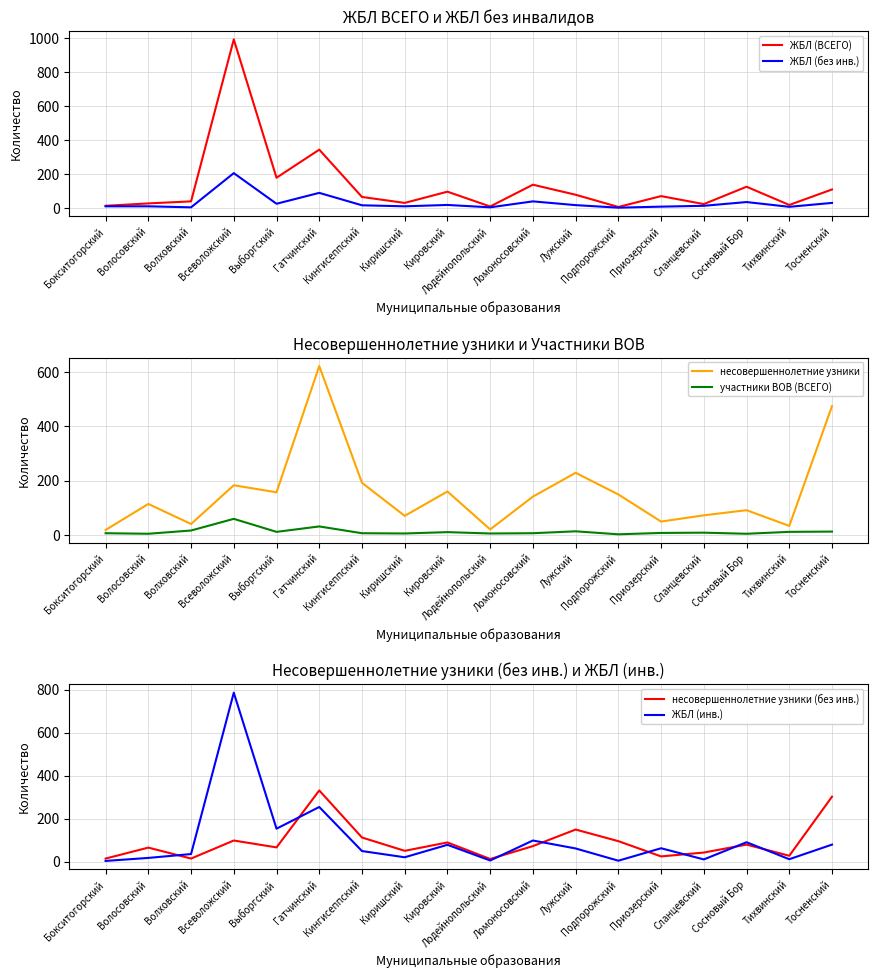

Reading left to right, list all the values displayed in this chart.

ЖБЛ (ВСЕГО): 15	29	41	993	180	345	67	32	98	11	139	80	8	72	25	127	20	111
ЖБЛ (без инв.): 12	12	6	207	27	91	18	12	20	6	41	19	4	10	15	37	9	32
несовершеннолетние узники: 18	114	40	183	157	623	192	70	160	20	141	229	149	49	72	91	33	475
участники ВОВ (ВСЕГО): 6	4	16	59	11	31	6	5	10	5	6	13	2	7	8	4	11	12
несовершеннолетние узники (без инв.): 14	65	14	98	66	331	112	50	89	12	72	149	95	24	42	79	27	302
ЖБЛ (инв.): 3	17	35	786	153	254	49	20	78	5	98	61	4	62	10	90	11	79